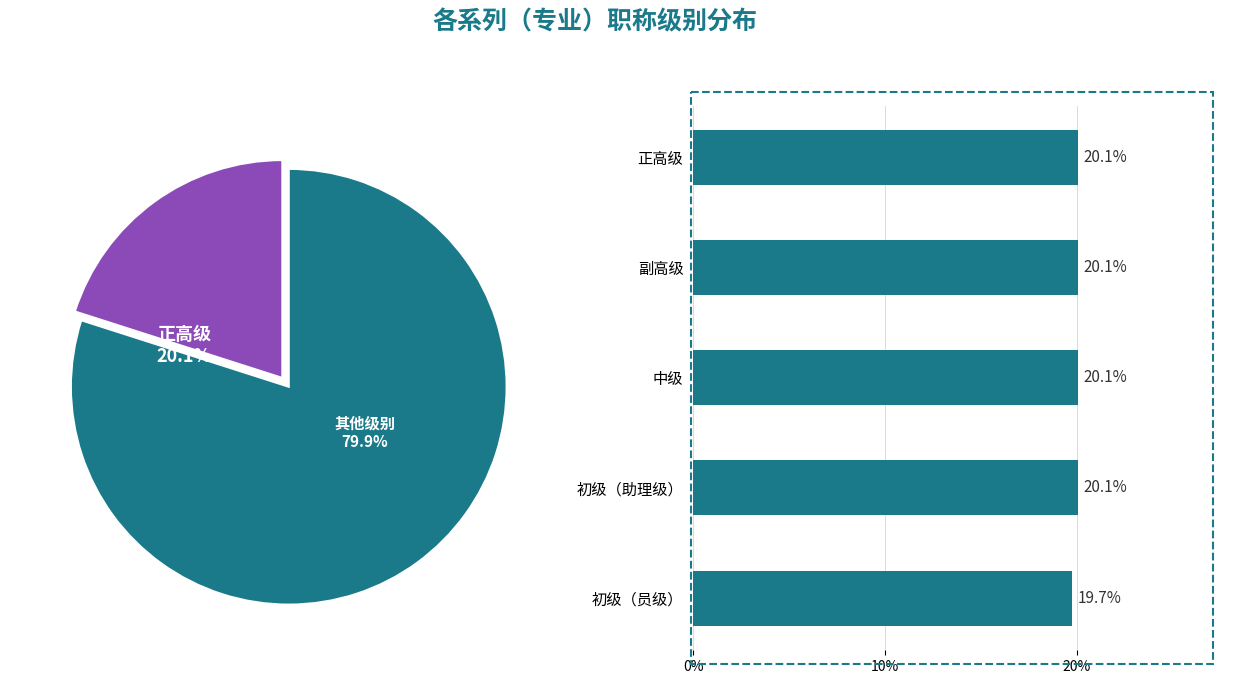

To the nearest percent, what portion does 中级 represent?

20%